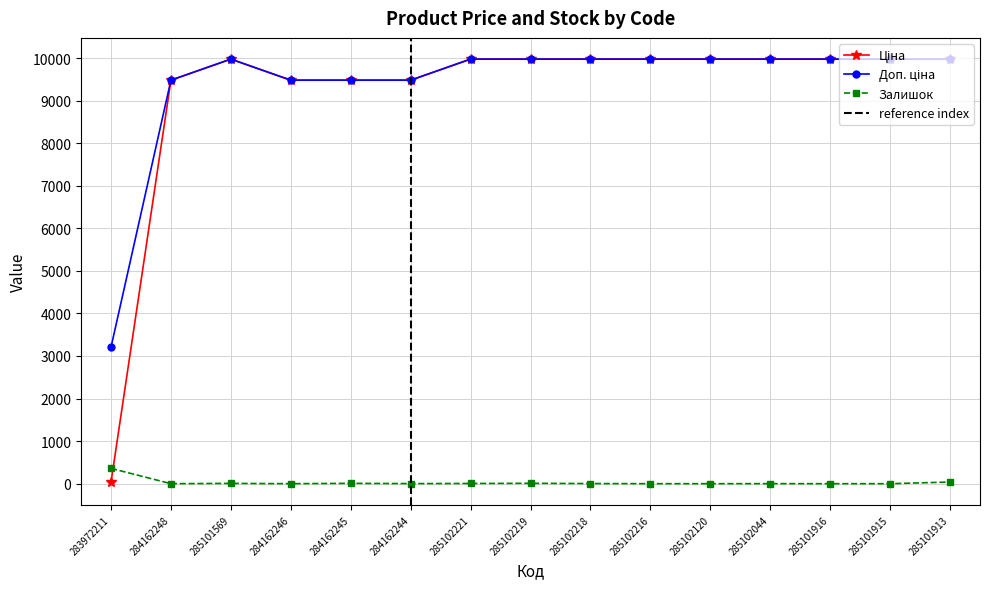

In Доп. ціна, how many points are higher than both neighbors (excluding endpoints)?

1